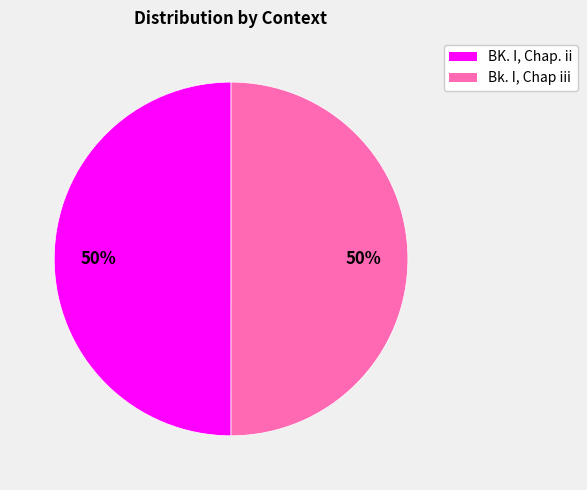

Approximately how many times larger is the value at BK. I, Chap. ii compared to Bk. I, Chap iii?

1.0